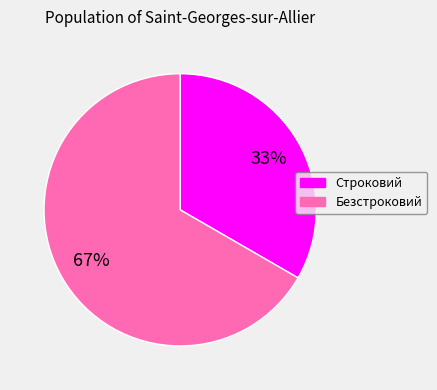

Is Строковий the majority of the pie?

No